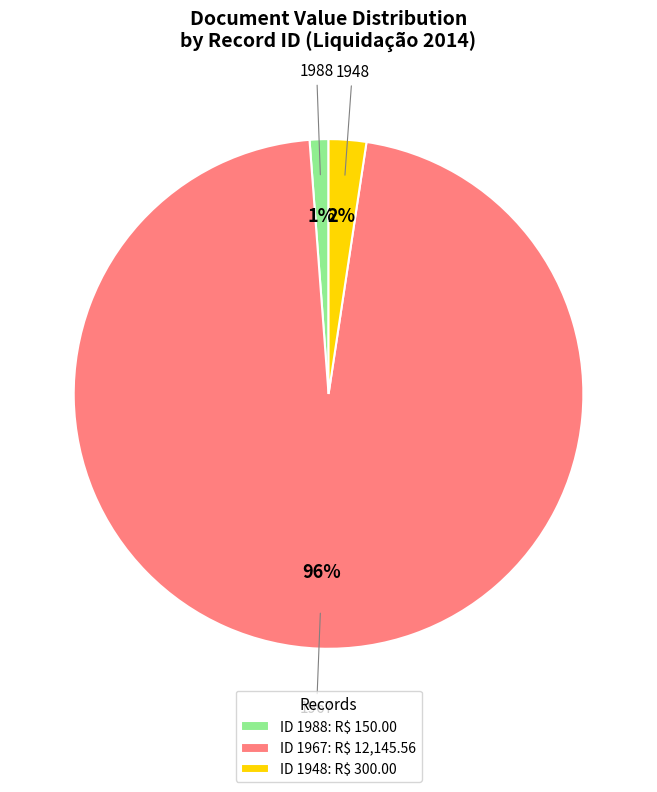

Is it true that ID 1967: R$ 12,145.56 is 96% of the pie?

True